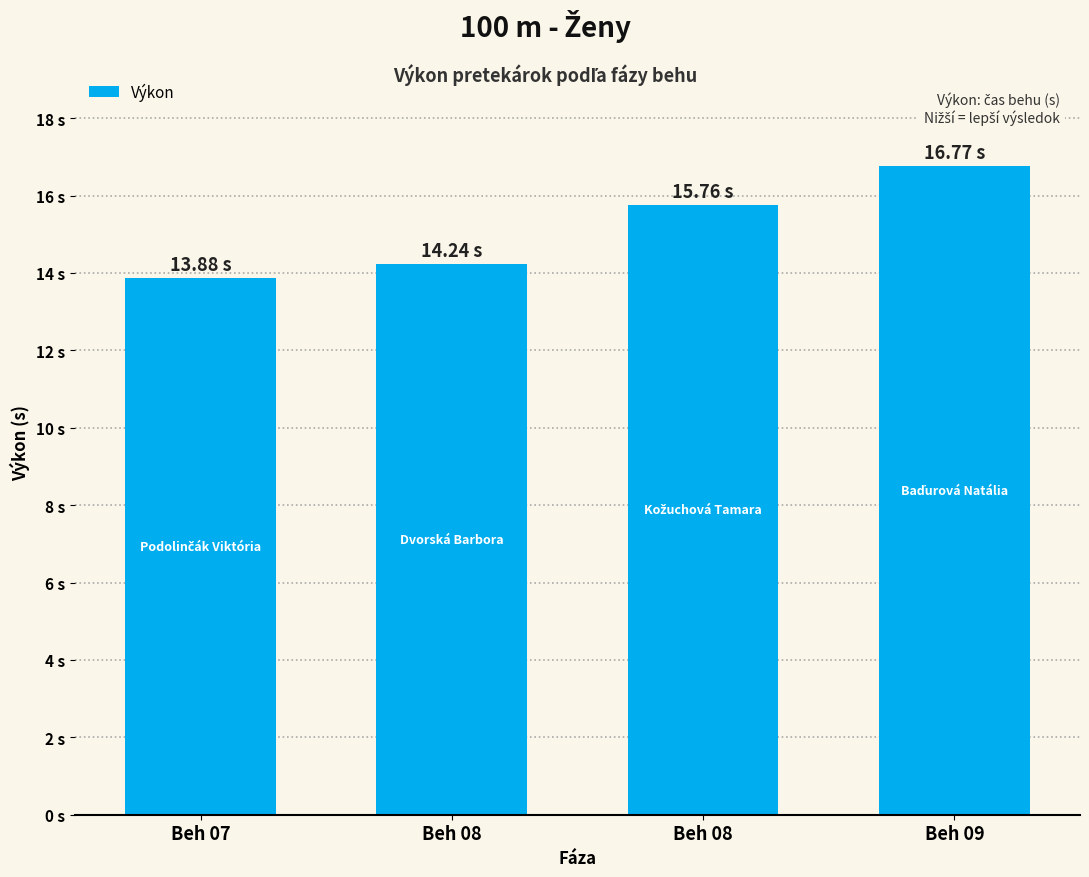

What is the difference between the maximum and minimum values?

2.9